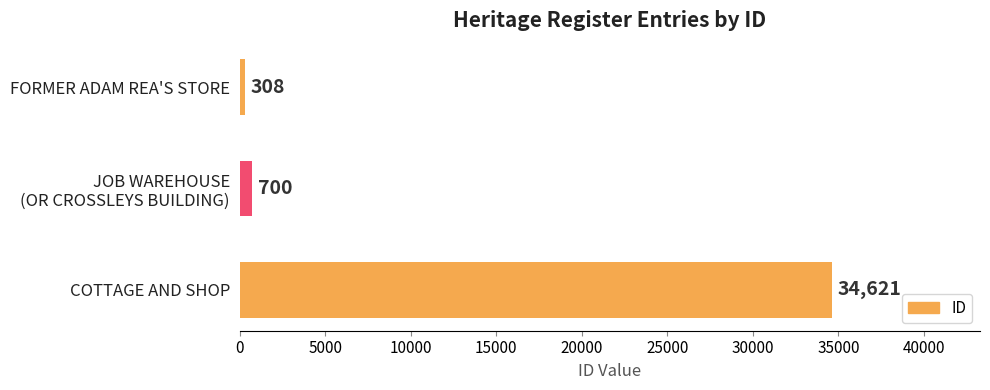

Does the chart contain stacked bars?

No